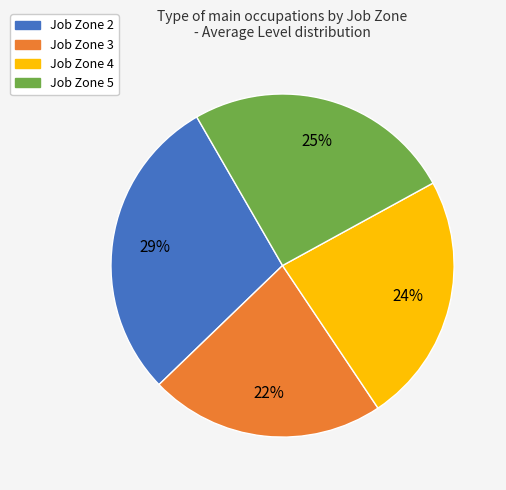

Is the sum of Job Zone 5 and Job Zone 2 greater than half?

Yes